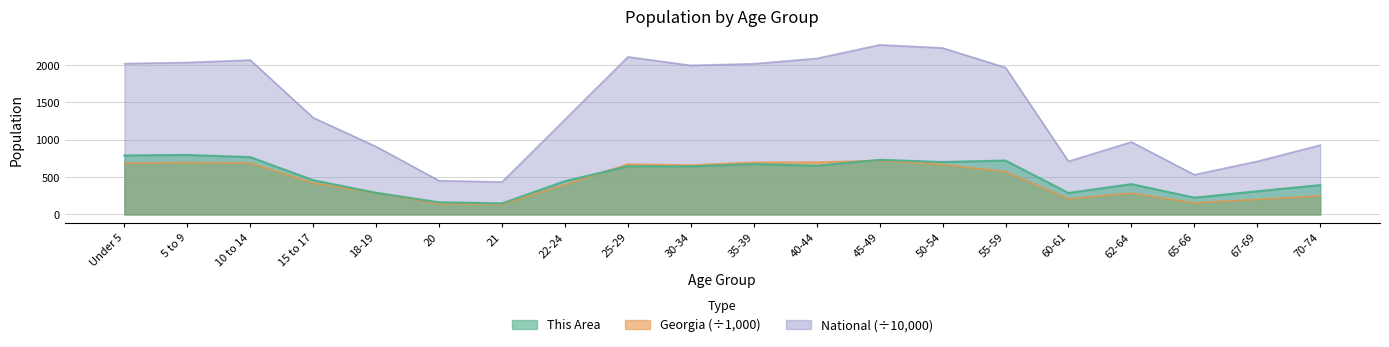

Reading right to left, what are all the values shown in this chart?

This Area: 393.0	311.0	225.0	406.0	288.0	722.0	702.0	732.0	653.0	675.0	644.0	646.0	446.0	149.0	163.0	290.0	459.0	768.0	797.0	790.0
Georgia: 250.4	201.4	154.6	286.1	209.9	573.6	668.6	722.7	699.5	698.1	661.6	673.9	399.4	137.3	143.5	290.1	419.9	689.7	695.2	686.8
National: 927.8	711.5	532.0	970.4	711.4	1966.5	2229.8	2270.9	2089.1	2018.0	1996.2	2110.2	1271.3	435.4	451.9	908.6	1295.4	2067.7	2034.9	2020.1